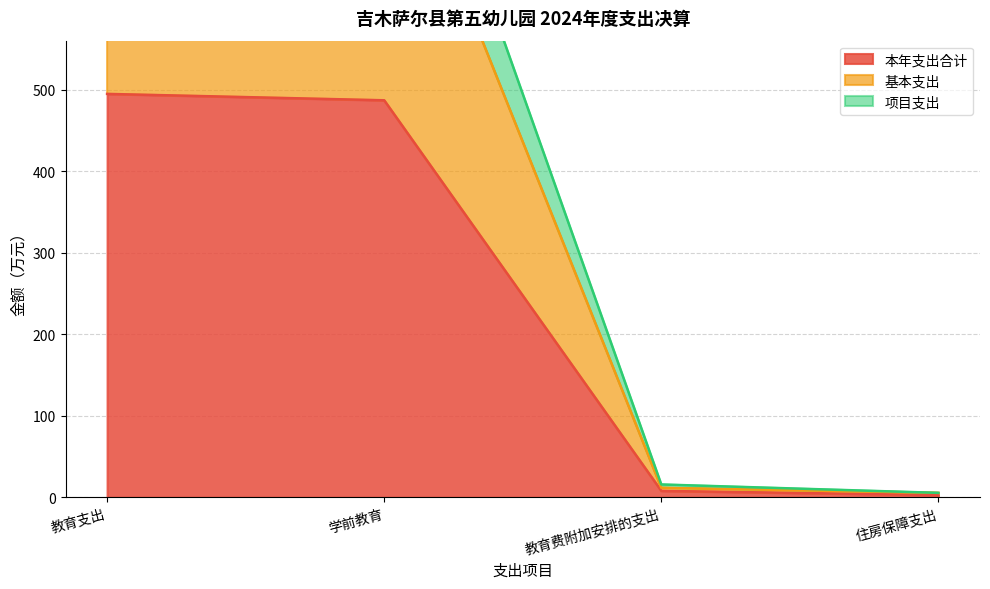

Which label corresponds to the largest value in the chart?

教育支出